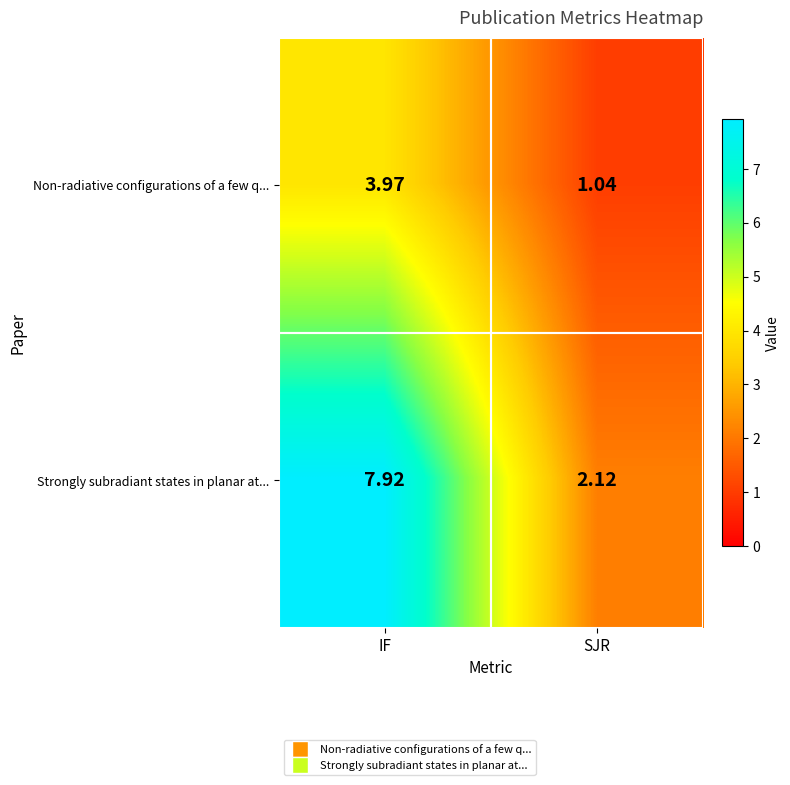

Which series has the largest total across all categories?

Strongly subradiant states in planar at...